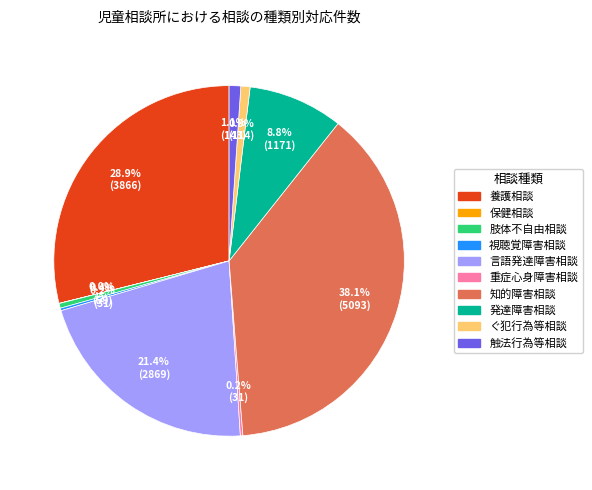

What is the ratio of the value at 知的障害相談 to the value at ぐ犯行為等相談?

44.7